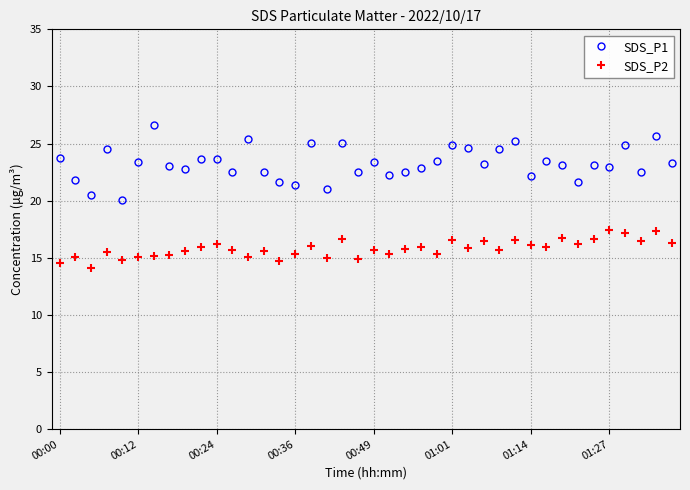

What is the average value of the SDS_P2 series?

15.8